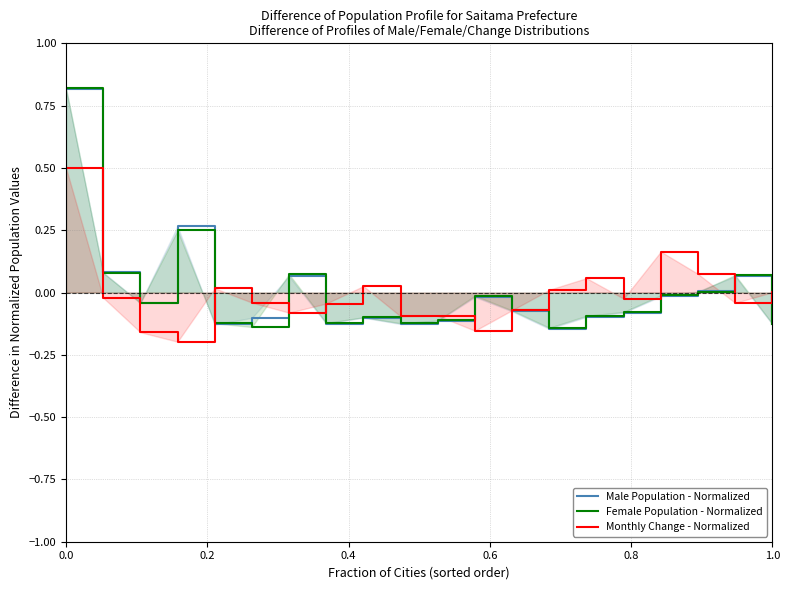

What is the highest value of the Monthly Change - Normalized series?

0.5